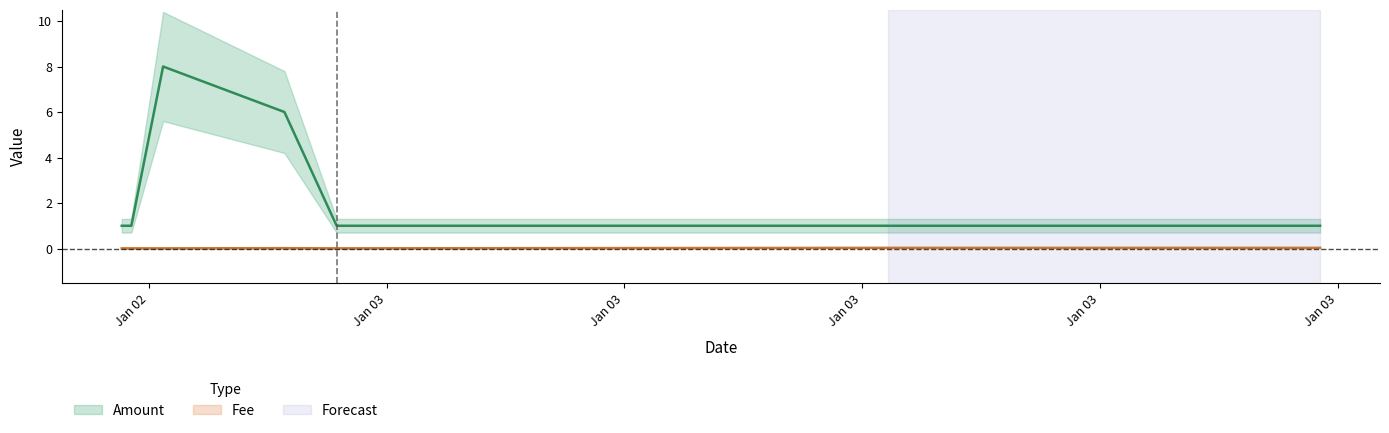

Is it true that Amount equals 1.8 at 2020-01-03 09:40:09?

False